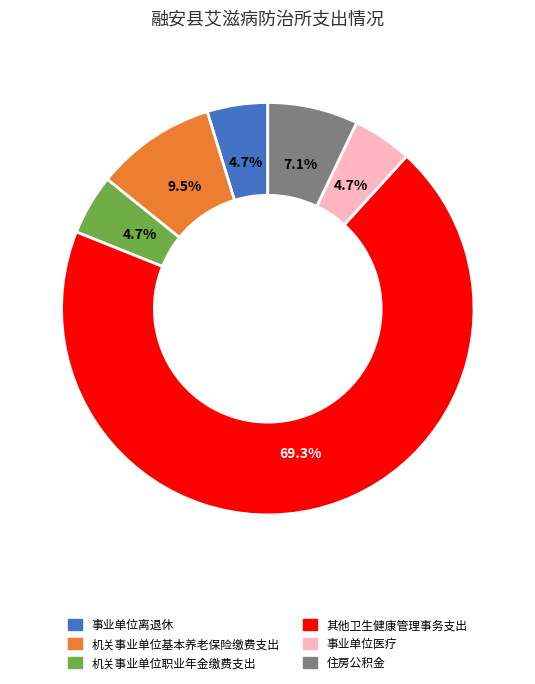

Which category has the biggest portion of the pie?

其他卫生健康管理事务支出